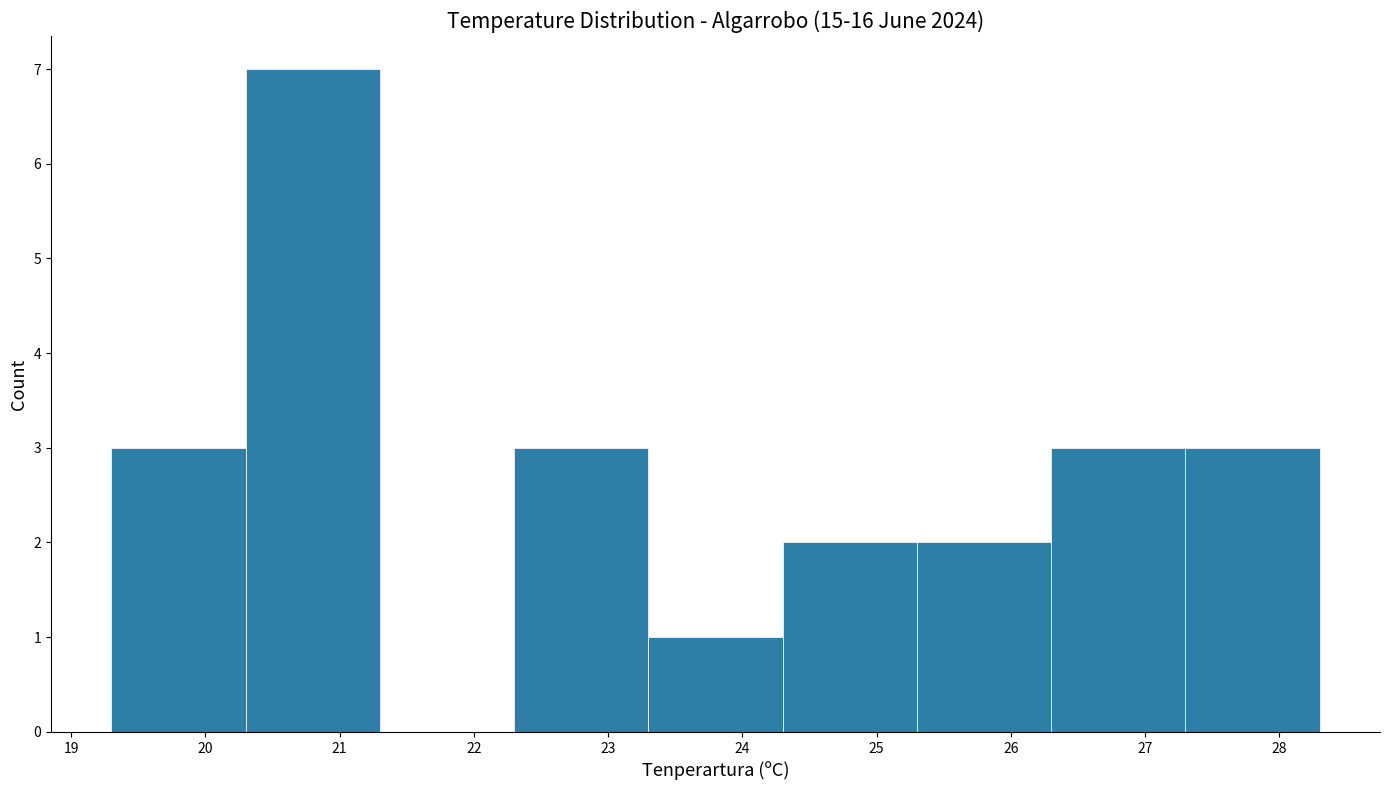

Over which range of the x-axis is the bar tallest?

20.3 to 21.3